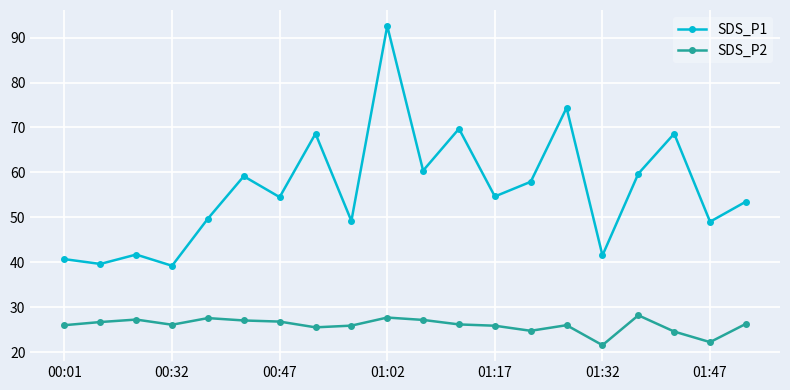

At how many categories does at least one series exceed 76?

1